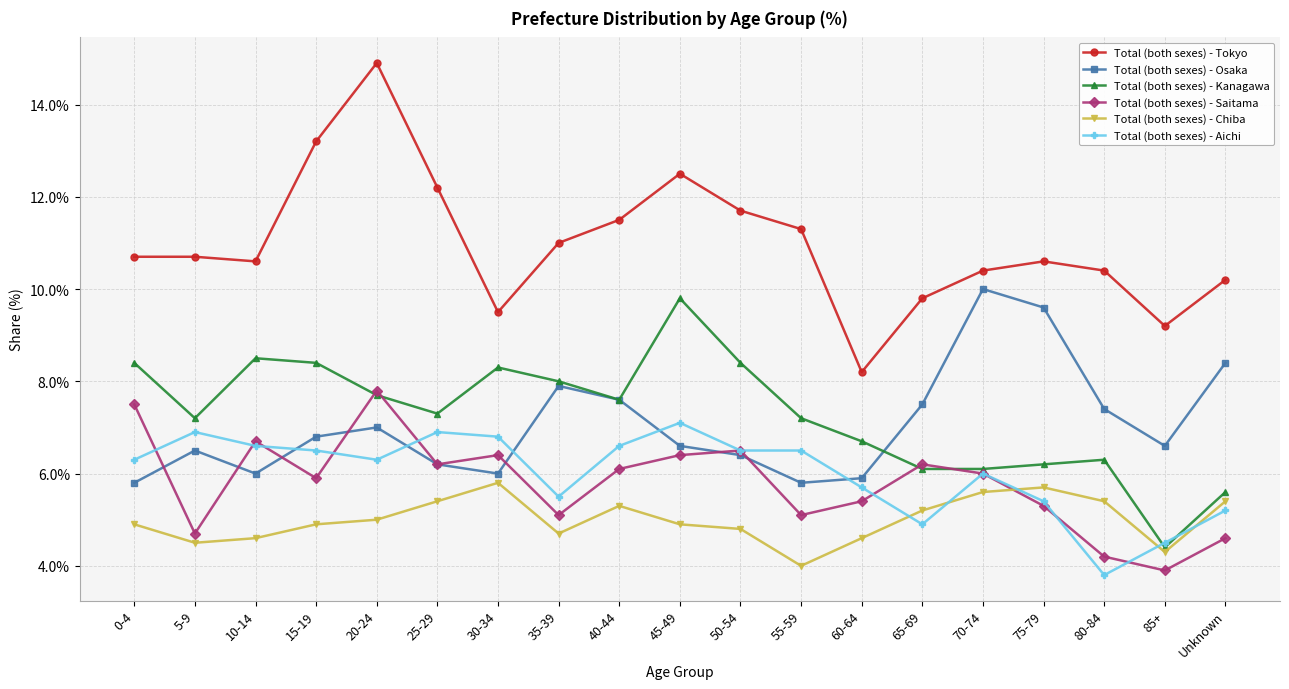

At which category is the sum across all series the highest?

20-24